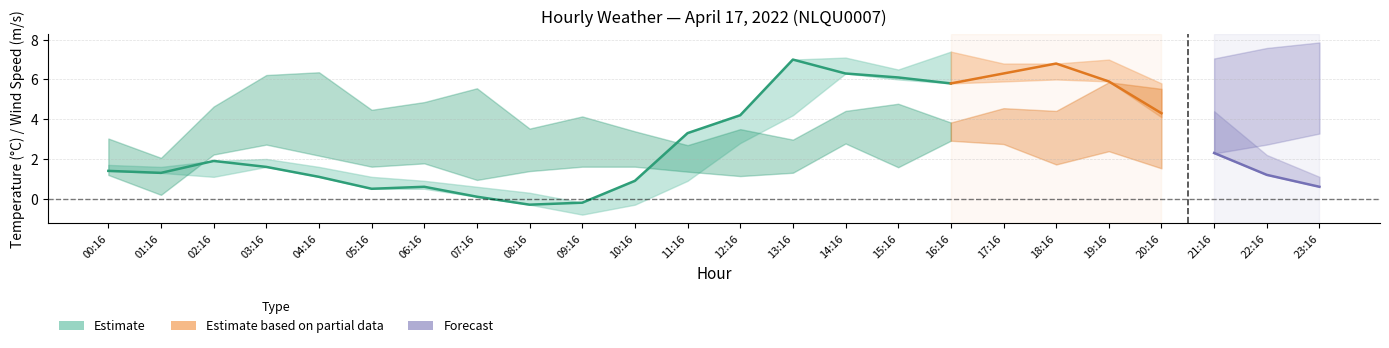

At which label does AIR_TEMP_MAX reach its minimum?

09:16